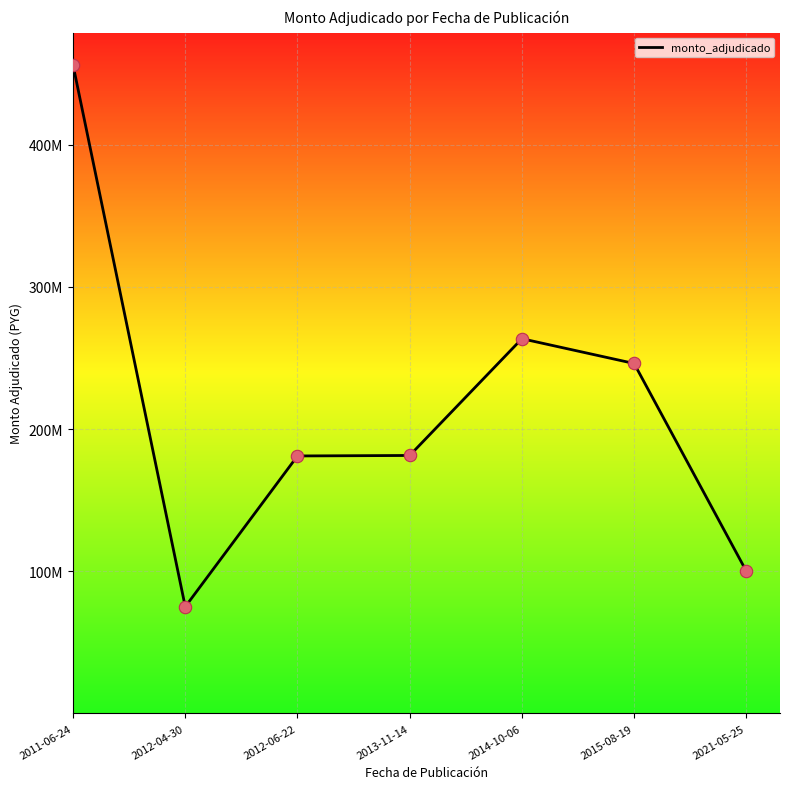

Does the chart have visible grid lines?

Yes